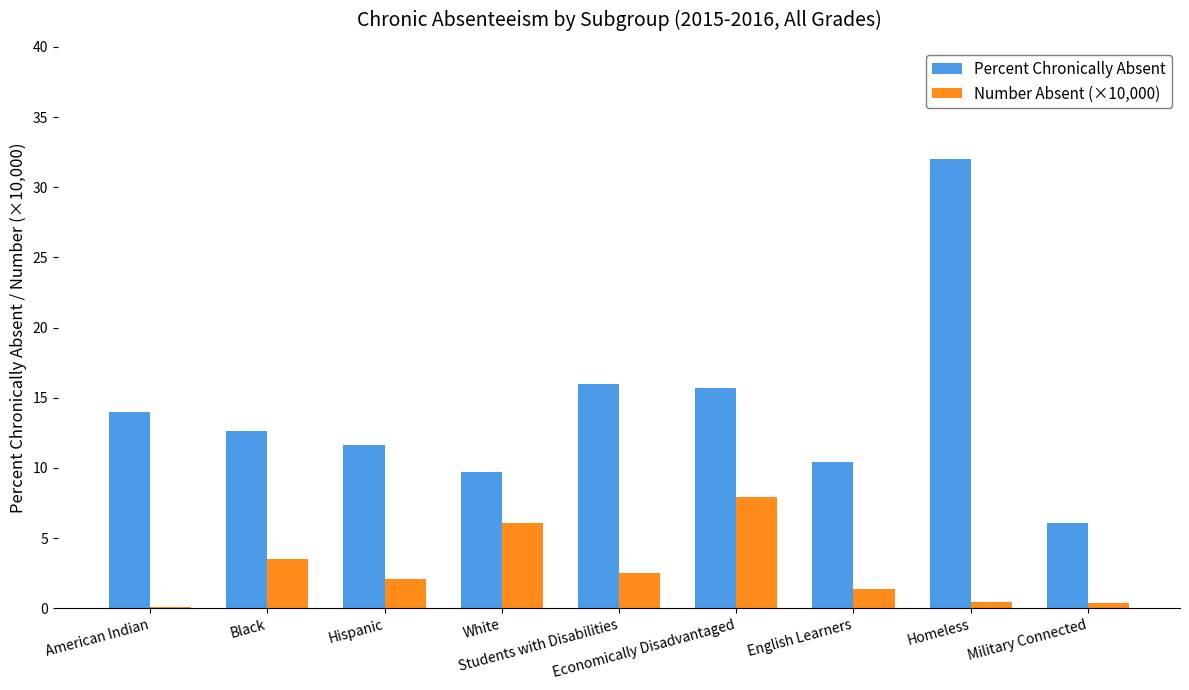

How many distinct data groups are displayed?

2